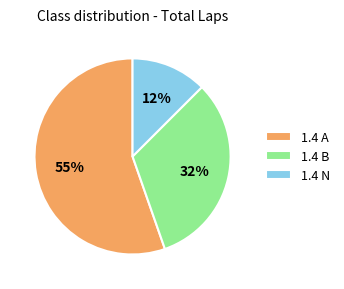

Rank the categories by value from highest to lowest.

1.4 A, 1.4 B, 1.4 N